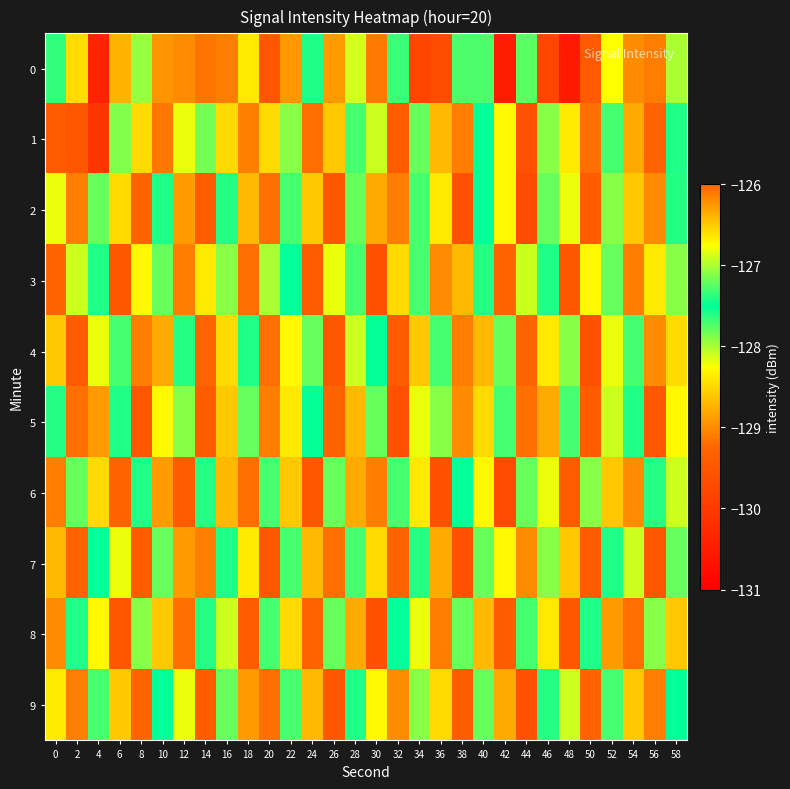

Reading right to left, what are all the values shown in this chart?

0: 58=-127.0	56=-129.1	54=-129.0	52=-128.3	50=-129.4	48=-130.6	46=-129.8	44=-127.2	42=-130.5	40=-127.7	38=-127.7	36=-129.7	34=-129.8	32=-127.3	30=-126.1	28=-126.9	26=-128.9	24=-127.4	22=-128.9	20=-129.5	18=-128.4	16=-129.1	14=-129.1	12=-129.0	10=-128.9	8=-127.9	6=-128.7	4=-130.4	2=-128.5	0=-127.7
1: 58=-127.6	56=-129.3	54=-128.8	52=-127.7	50=-129.2	48=-128.4	46=-127.9	44=-129.6	42=-128.3	40=-127.5	38=-129.1	36=-128.7	34=-127.8	32=-129.4	30=-128.1	28=-127.3	26=-128.6	24=-129.2	22=-127.9	20=-128.5	18=-129.1	16=-128.5	14=-127.2	12=-128.2	10=-126.1	8=-128.5	6=-127.1	4=-130.1	2=-129.5	0=-129.4
2: 58=-127.4	56=-129.0	54=-128.6	52=-127.9	50=-129.4	48=-128.2	46=-127.8	44=-129.7	42=-128.3	40=-127.5	38=-129.6	36=-128.4	34=-127.7	32=-129.1	30=-128.8	28=-127.2	26=-129.5	24=-128.6	22=-127.3	20=-129.2	18=-128.7	16=-127.4	14=-129.4	12=-128.9	10=-127.6	8=-129.3	6=-128.5	4=-127.8	2=-129.1	0=-128.2
3: 58=-127.9	56=-128.4	54=-129.1	52=-127.8	50=-128.3	48=-129.5	46=-127.6	44=-128.1	42=-129.3	40=-127.4	38=-128.7	36=-129.0	34=-127.3	32=-128.5	30=-129.6	28=-127.7	26=-128.2	24=-129.4	22=-127.5	20=-128.0	18=-129.2	16=-127.9	14=-128.4	12=-129.1	10=-127.8	8=-128.3	6=-129.5	4=-127.6	2=-128.1	0=-129.3
4: 58=-128.5	56=-129.0	54=-127.7	52=-128.2	50=-129.6	48=-127.9	46=-128.4	44=-129.3	42=-127.2	40=-128.7	38=-129.1	36=-127.3	34=-128.6	32=-129.4	30=-127.5	28=-128.1	26=-129.5	24=-127.8	22=-128.3	20=-129.2	18=-127.6	16=-128.5	14=-129.3	12=-127.4	10=-128.8	8=-129.1	6=-127.7	4=-128.2	2=-129.4	0=-128.6
5: 58=-128.3	56=-129.5	54=-127.6	52=-128.1	50=-129.4	48=-127.7	46=-128.8	44=-129.2	42=-127.3	40=-128.5	38=-129.0	36=-127.9	34=-128.2	32=-129.6	30=-127.2	28=-128.7	26=-129.3	24=-127.5	22=-128.4	20=-129.1	18=-127.8	16=-128.6	14=-129.4	12=-127.1	10=-128.3	8=-129.5	6=-127.6	4=-128.9	2=-129.2	0=-127.4
6: 58=-128.1	56=-127.4	54=-129.0	52=-128.6	50=-127.9	48=-129.4	46=-128.2	44=-127.8	42=-129.7	40=-128.3	38=-127.5	36=-129.6	34=-128.4	32=-127.7	30=-129.1	28=-128.8	26=-127.2	24=-129.5	22=-128.6	20=-127.3	18=-129.2	16=-128.7	14=-127.4	12=-129.4	10=-128.9	8=-127.6	6=-129.3	4=-128.5	2=-127.8	0=-129.1
7: 58=-127.8	56=-129.5	54=-128.1	52=-127.6	50=-129.4	48=-128.6	46=-127.9	44=-129.0	42=-128.3	40=-127.2	38=-129.6	36=-128.8	34=-127.4	32=-129.3	30=-128.5	28=-127.7	26=-129.2	24=-128.7	22=-127.3	20=-129.5	18=-128.4	16=-127.6	14=-129.1	12=-128.9	10=-127.8	8=-129.4	6=-128.2	4=-127.5	2=-129.3	0=-128.7
8: 58=-128.6	56=-127.1	54=-129.2	52=-128.9	50=-127.6	48=-129.5	46=-128.4	44=-127.3	42=-129.4	40=-128.7	38=-127.8	36=-129.1	34=-128.2	32=-127.5	30=-129.6	28=-128.8	26=-127.2	24=-129.3	22=-128.5	20=-127.7	18=-129.4	16=-128.1	14=-127.4	12=-129.2	10=-128.6	8=-127.9	6=-129.5	4=-128.3	2=-127.6	0=-129.0
9: 58=-127.5	56=-129.1	54=-128.6	52=-127.7	50=-129.3	48=-128.1	46=-127.4	44=-129.6	42=-128.8	40=-127.2	38=-129.4	36=-128.5	34=-127.9	32=-129.0	30=-128.3	28=-127.6	26=-129.5	24=-128.7	22=-127.3	20=-129.2	18=-128.9	16=-127.8	14=-129.4	12=-128.2	10=-127.5	8=-129.3	6=-128.6	4=-127.7	2=-129.1	0=-128.4